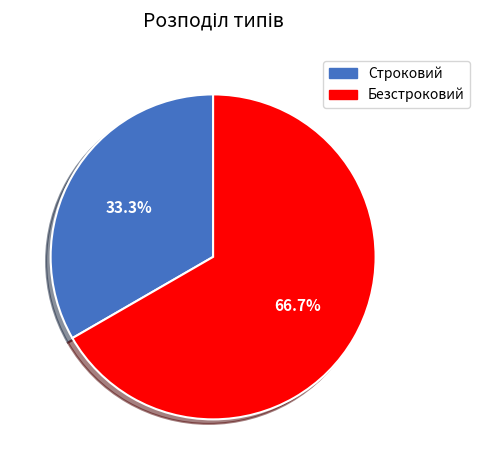

To the nearest percent, what is the combined percentage of Безстроковий and Строковий?

100%